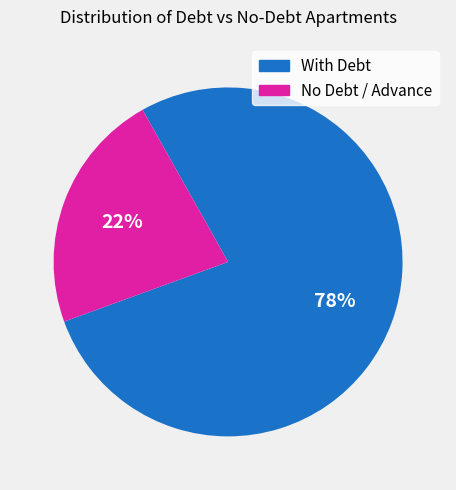

To the nearest percent, what is the average slice percentage?

50%